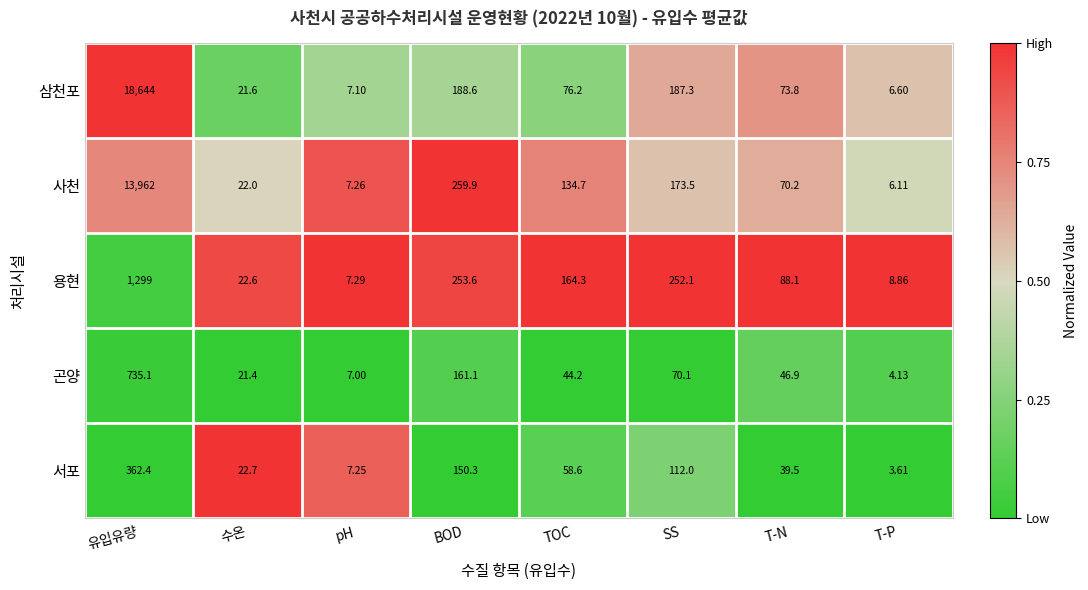

Which category has the lowest value across all series?

T-P